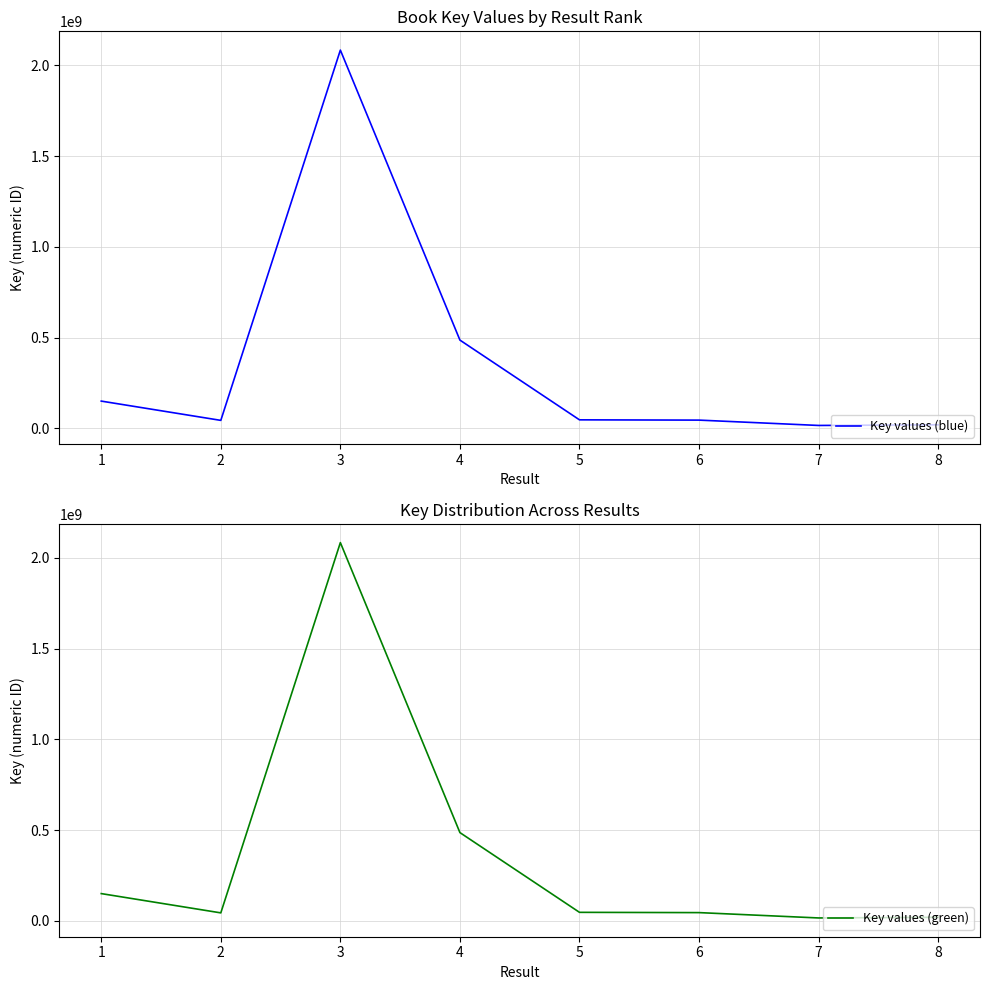

What is the lowest value of the Key values (green) series?

16713496